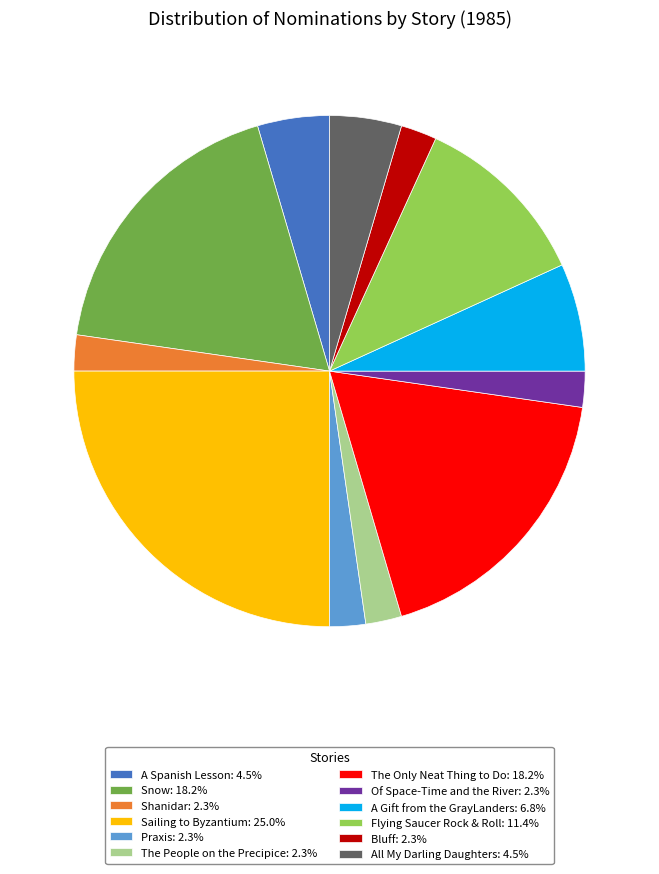

Does Of Space-Time and the River represent more than half of the total?

No